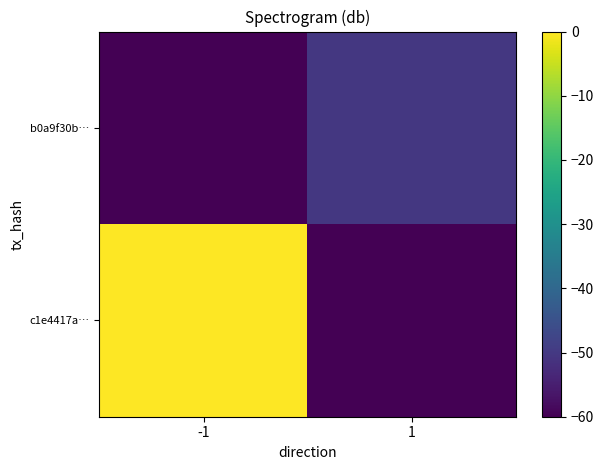

What is the difference between the highest and lowest values at -1?

60.0